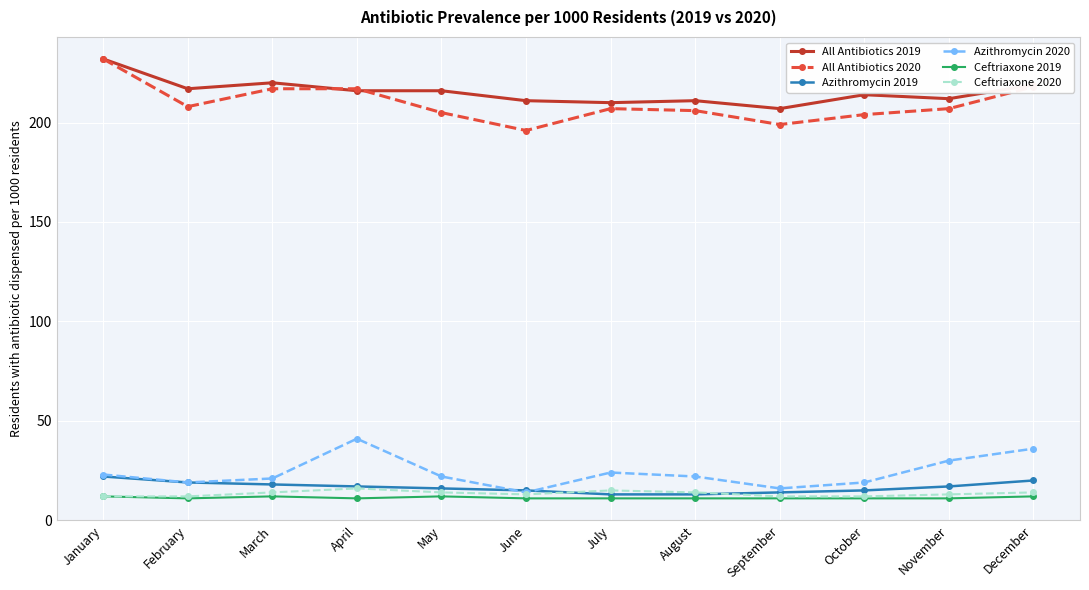

True or false: Ceftriaxone 2019 and All Antibiotics 2020 cross at least once.

False